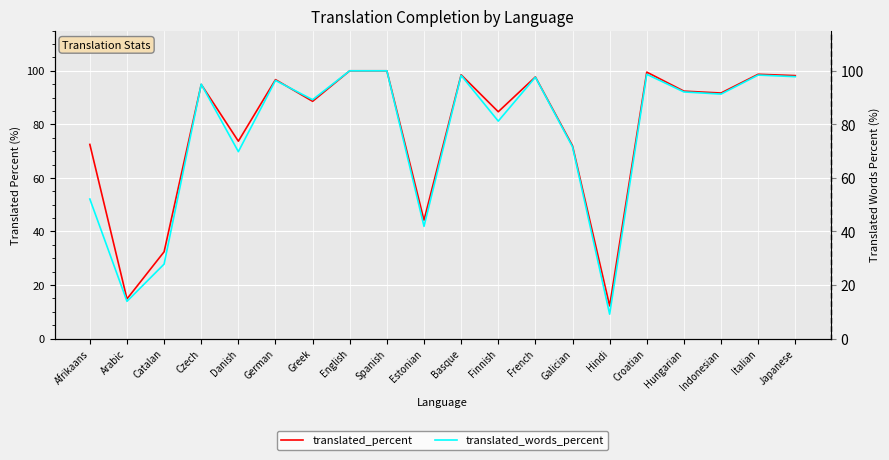

Which series has the widest spread of values?

translated_words_percent